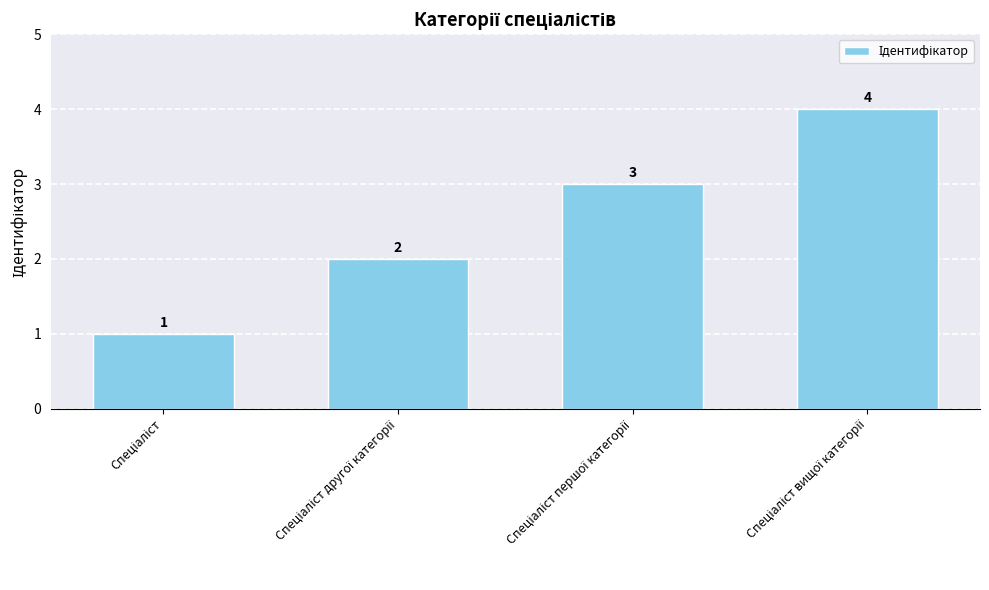

How many distinct data groups are displayed?

1